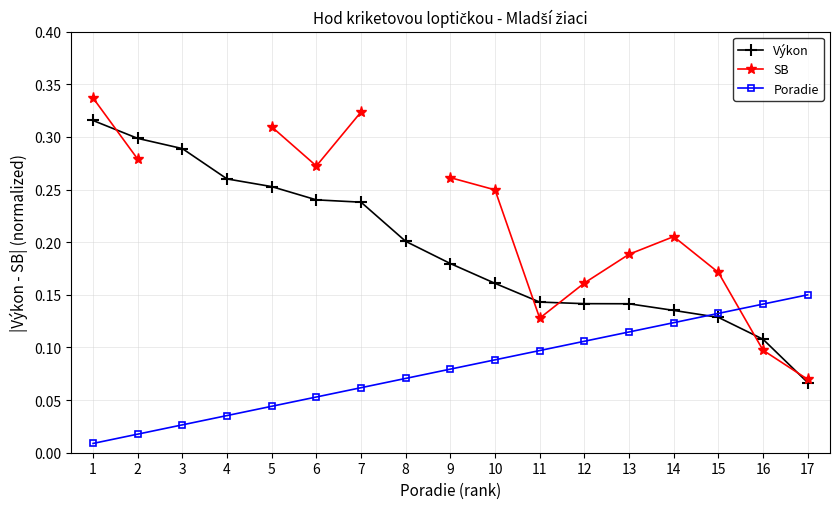

Which series has the widest spread of values?

SB